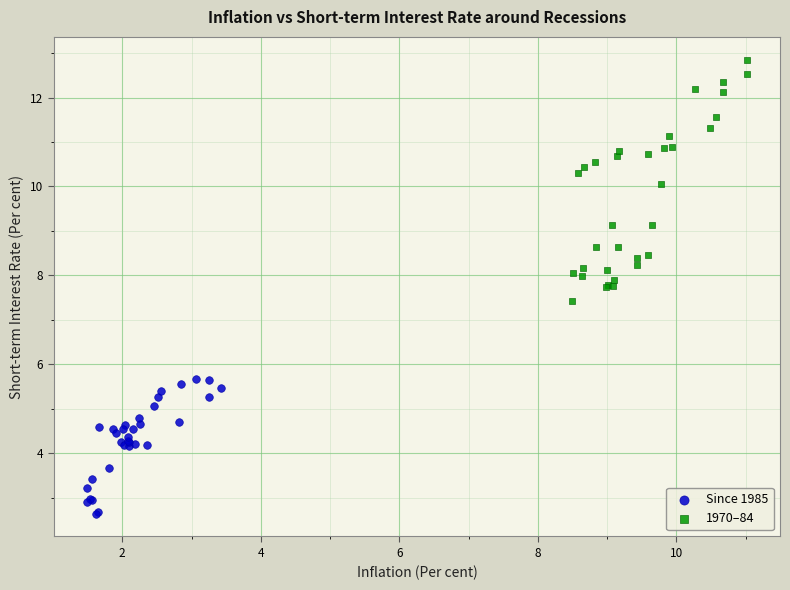

What are all the series names shown in the legend?

Since 1985, 1970–84